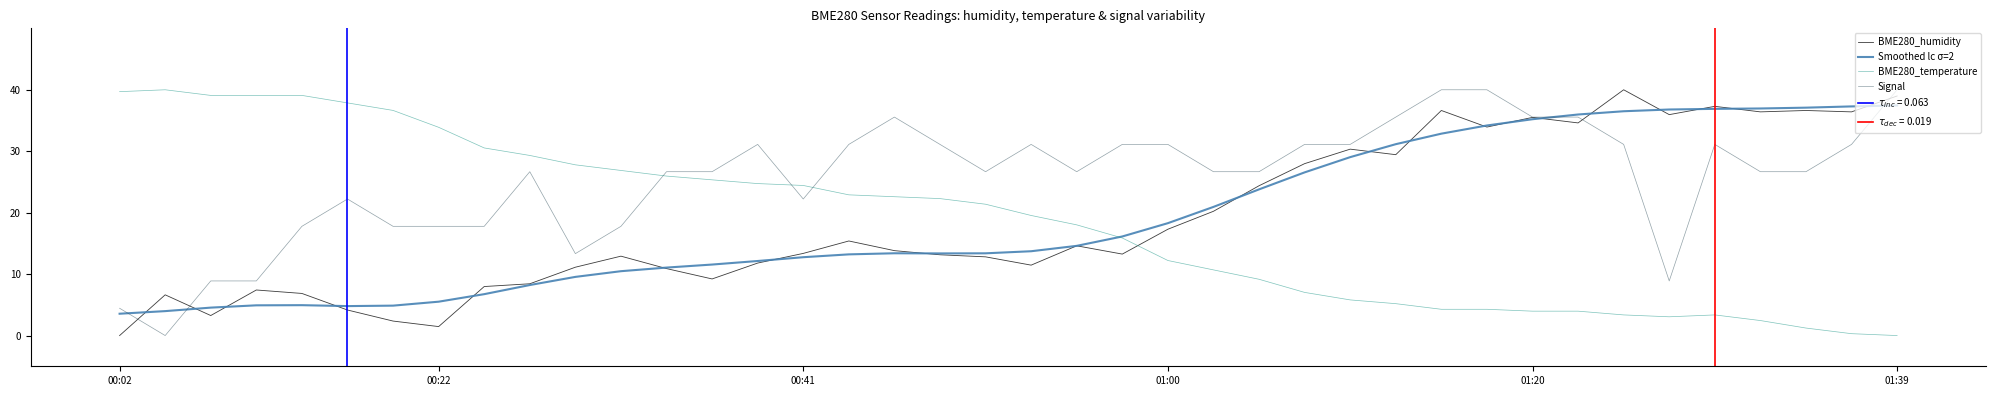

What is the minimum value for Smoothed lc σ=2?

3.6